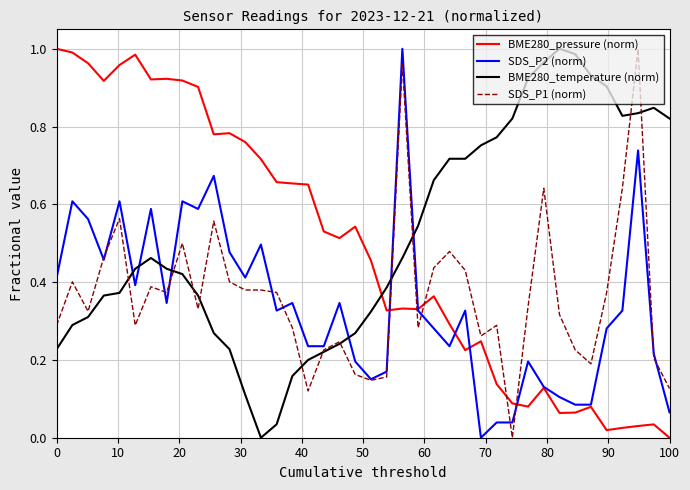

Which series ends up on top after the final intersection of SDS_P1 (norm) and BME280_pressure (norm)?

SDS_P1 (norm)